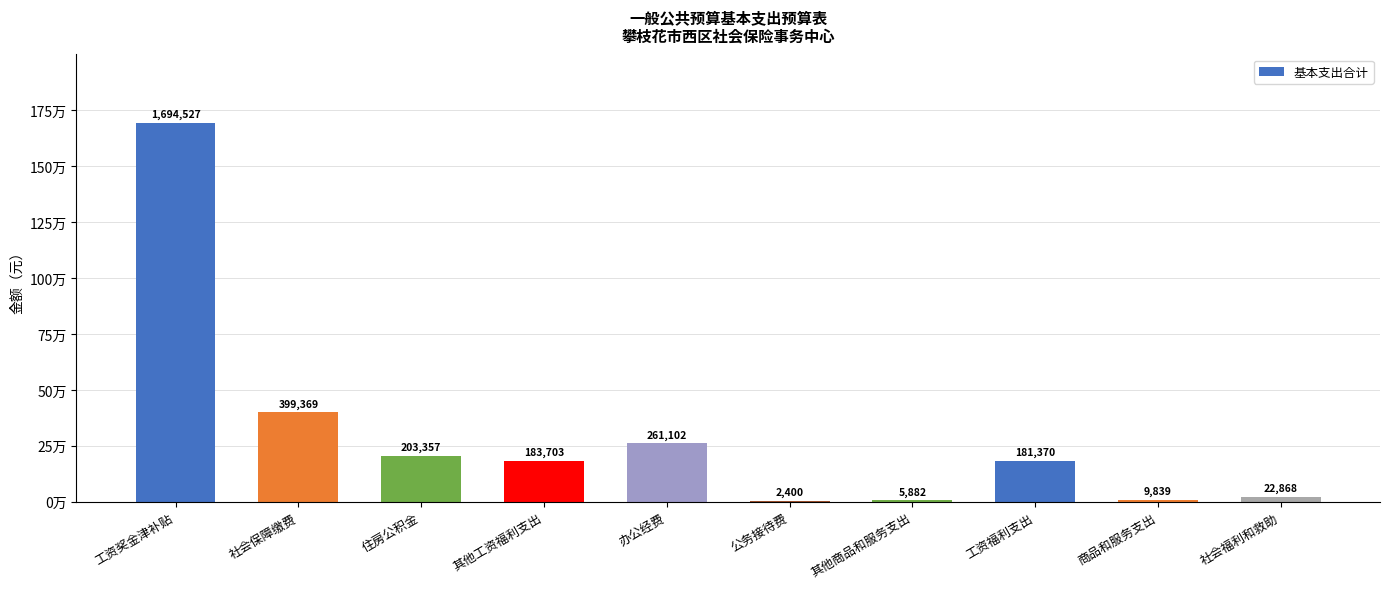

Are the bars horizontal?

No